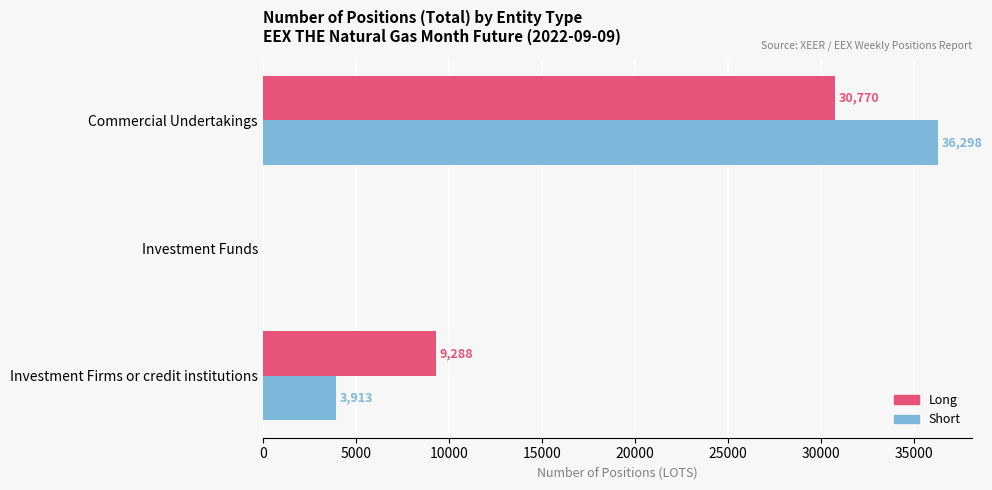

What is the sum of the Short values at Investment Funds and Investment Firms or credit institutions?

3913